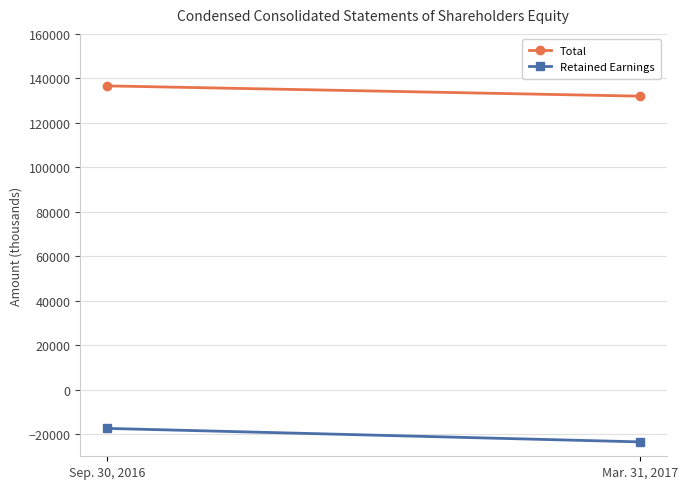

The value of Retained Earnings at Mar. 31, 2017 is -40813. True or false?

False